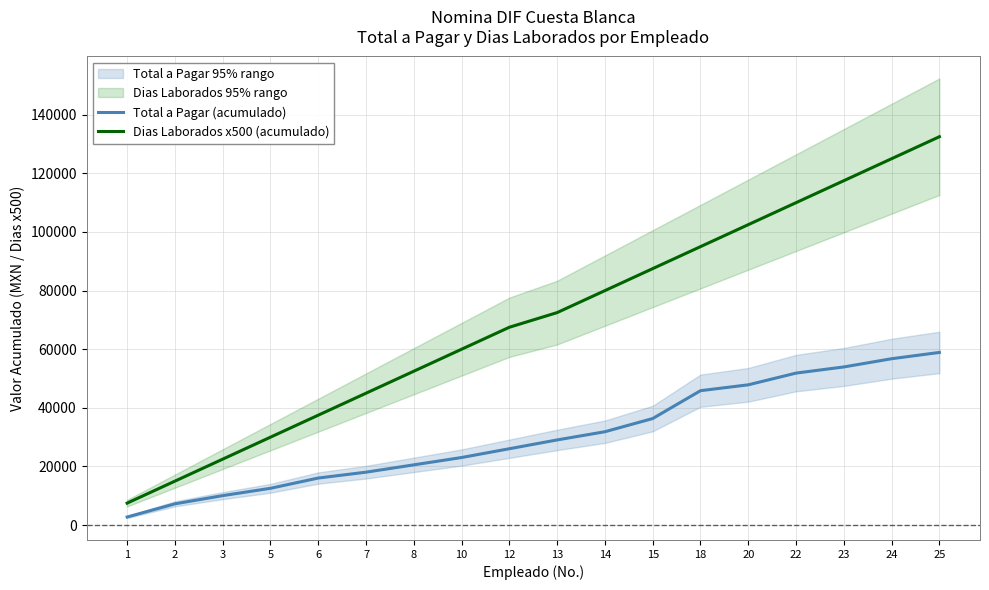

What is the difference between the Total a Pagar (acumulado) values at 5 and 2?

5300.4